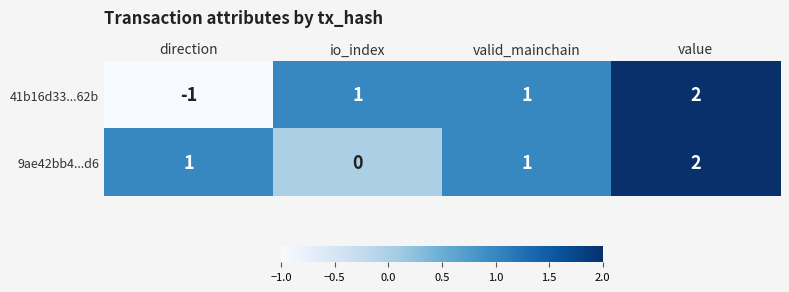

What is the sum of the 41b16d33...62b values at value and valid_mainchain?

3